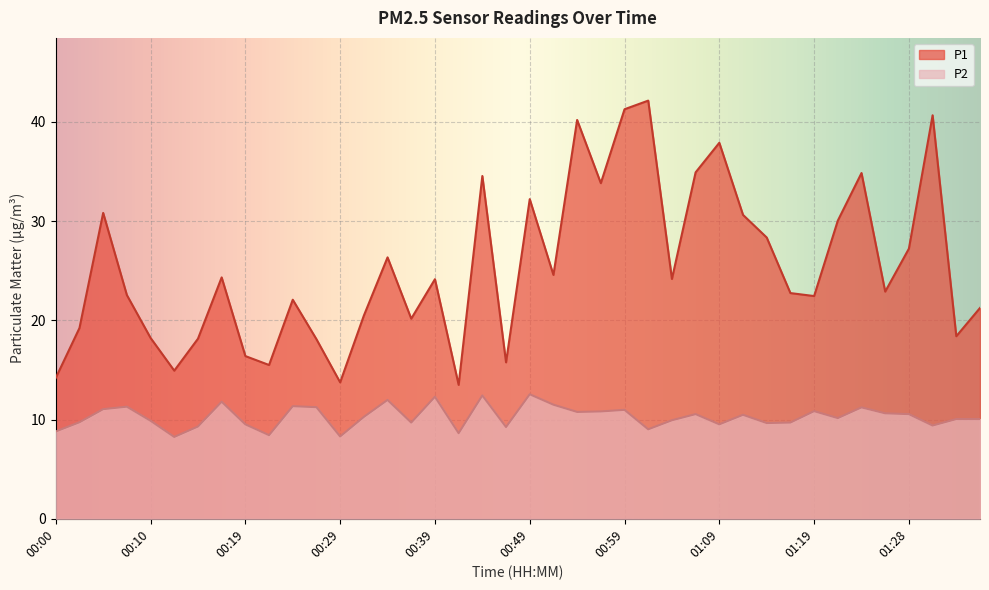

True or false: P1 and P2 cross at least once.

False